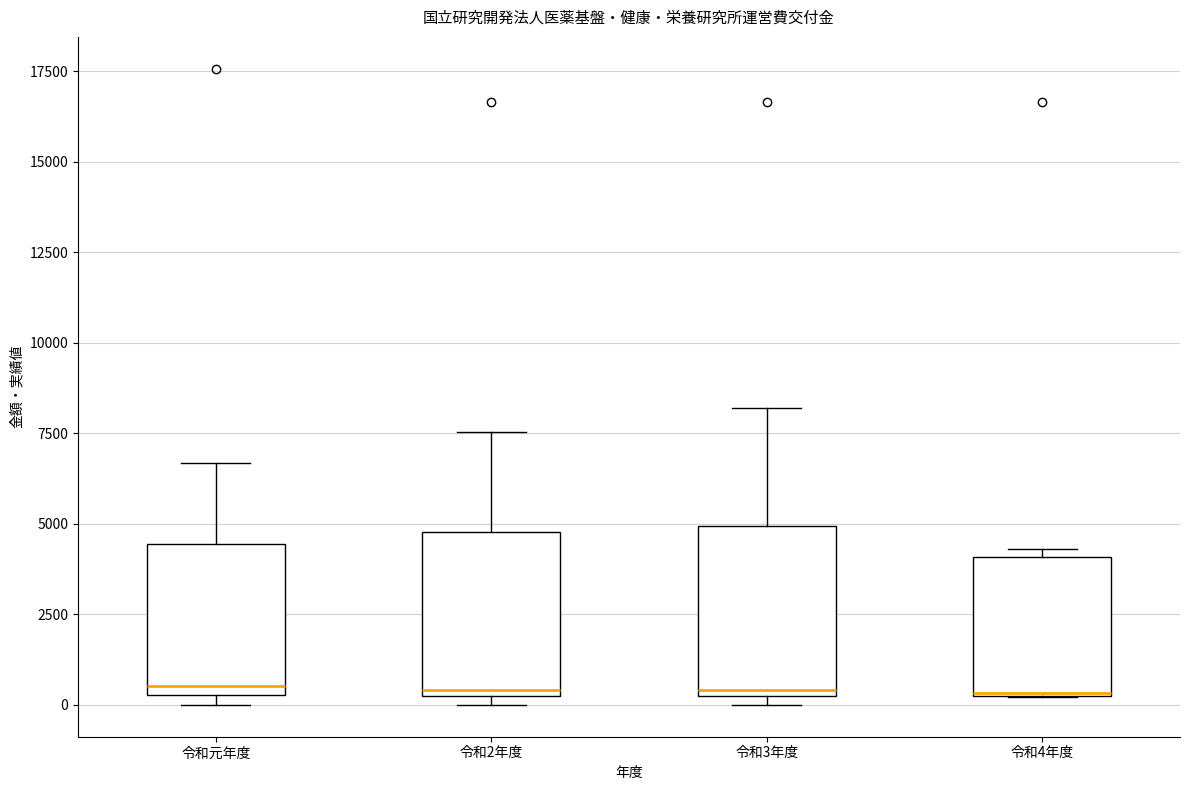

Where is the lower edge of the box for 令和2年度 on the y-axis? The values are not printed on the chart, so give them approximately, as read against the axis.

500